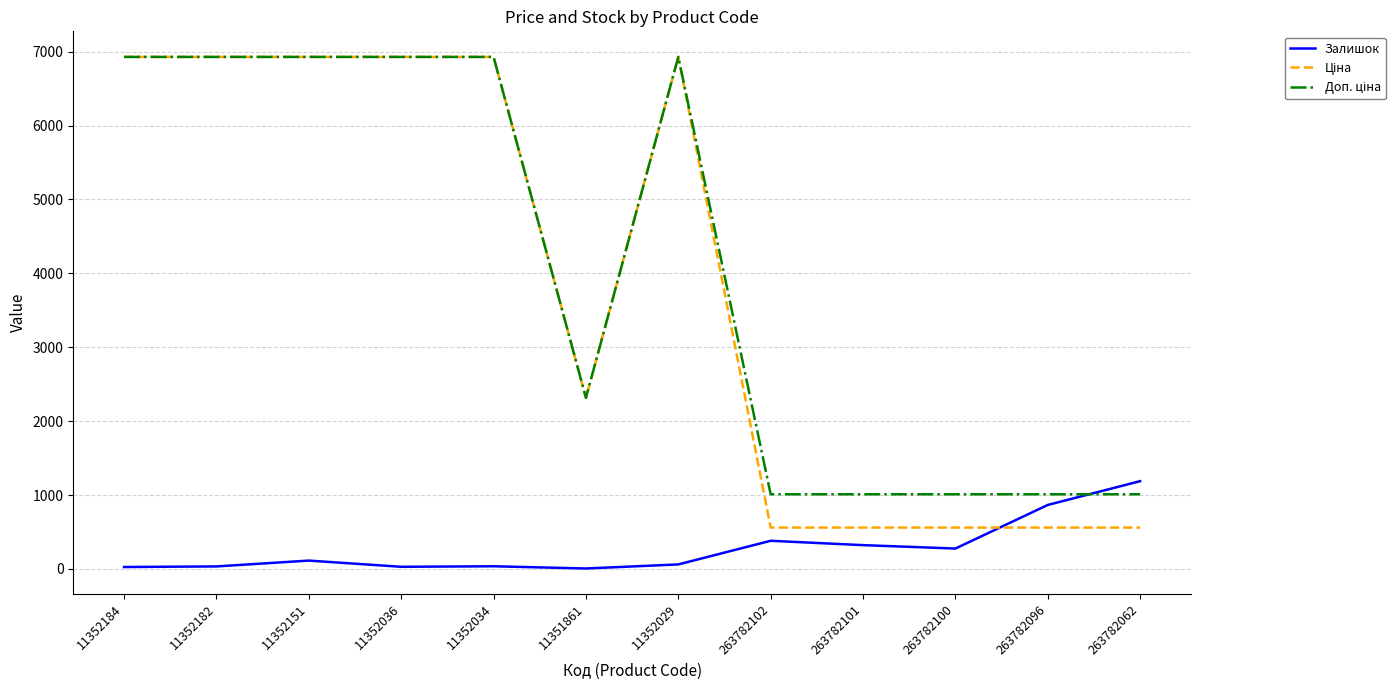

What is the maximum value shown in the chart?

6929.6